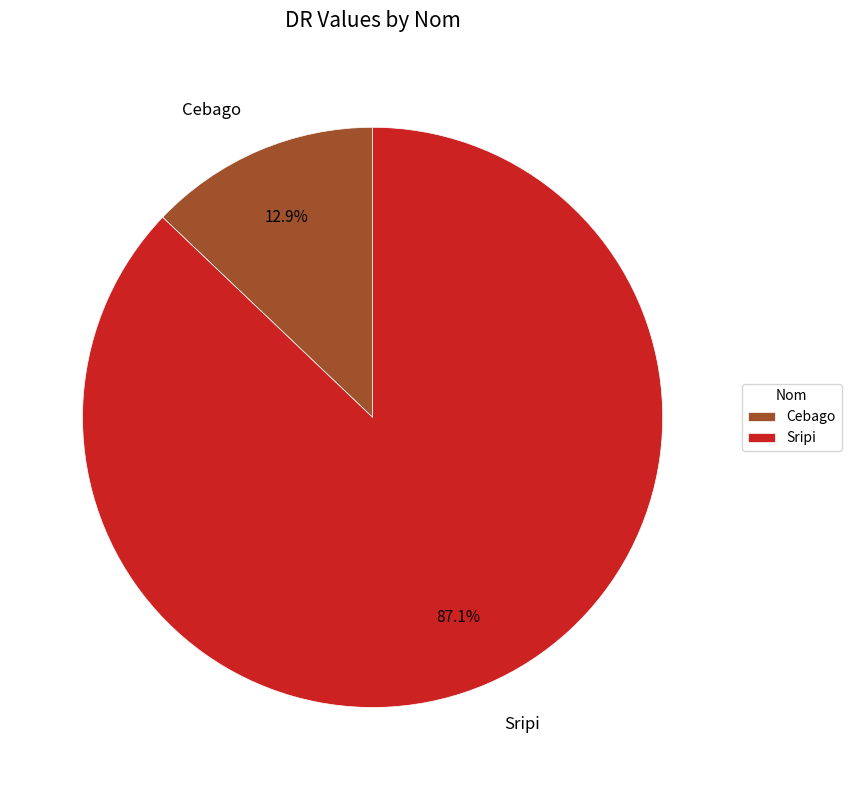

Is there any slice that represents more than half of the pie?

Yes